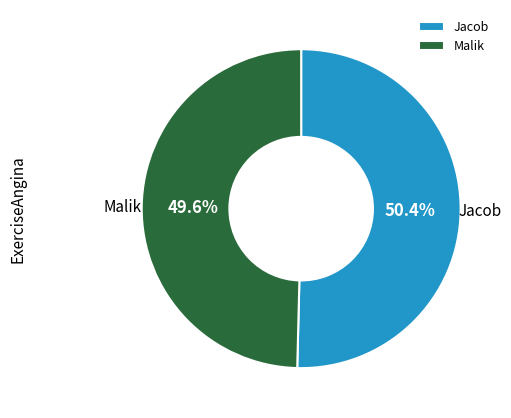

Combined, what portion of the pie is Malik and Jacob?

100.0%